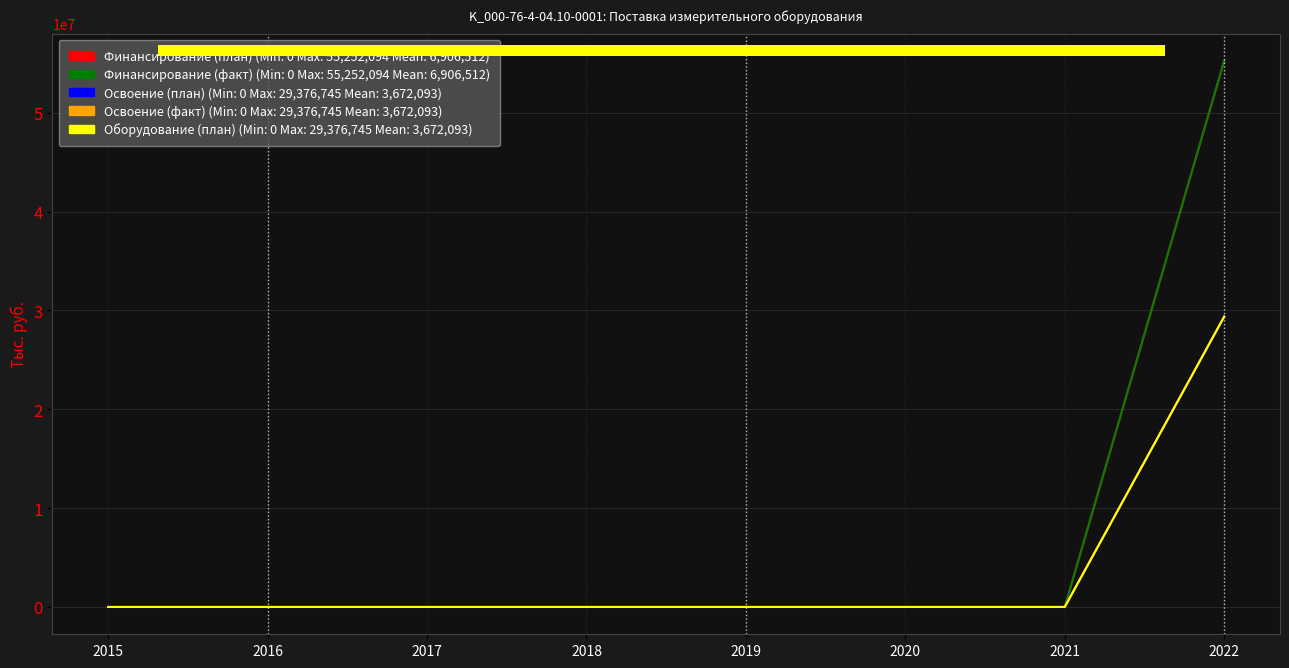

Does the chart display data point markers on the line(s)?

No